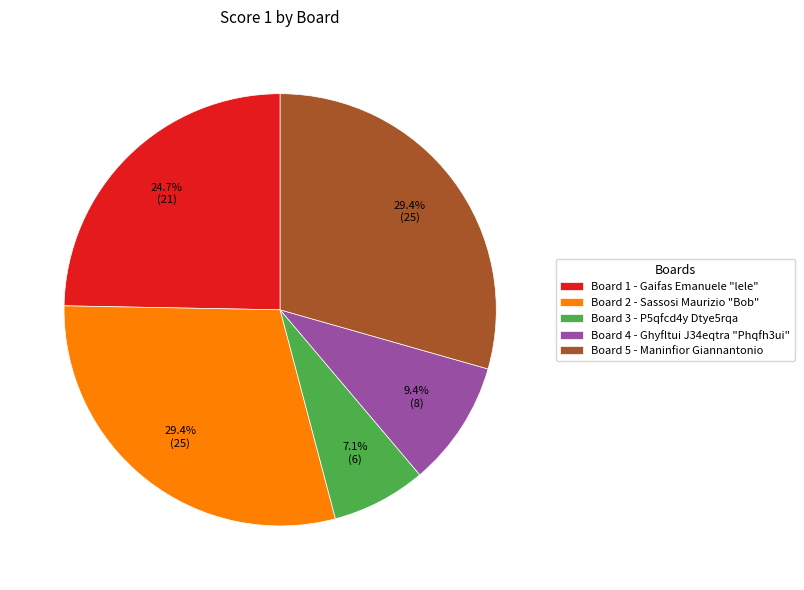

Is it true that Board 1 is 33% of the pie?

False